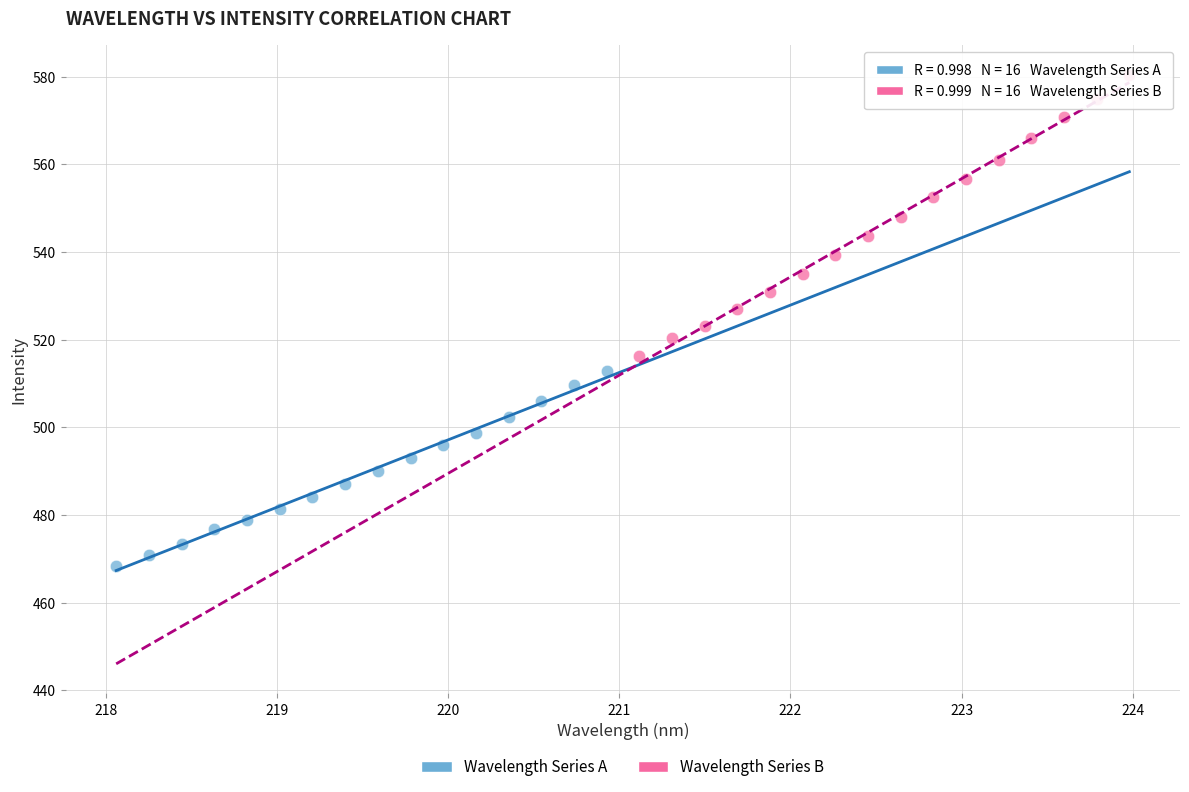

What are all the series names shown in the legend?

Wavelength Series A, Wavelength Series B